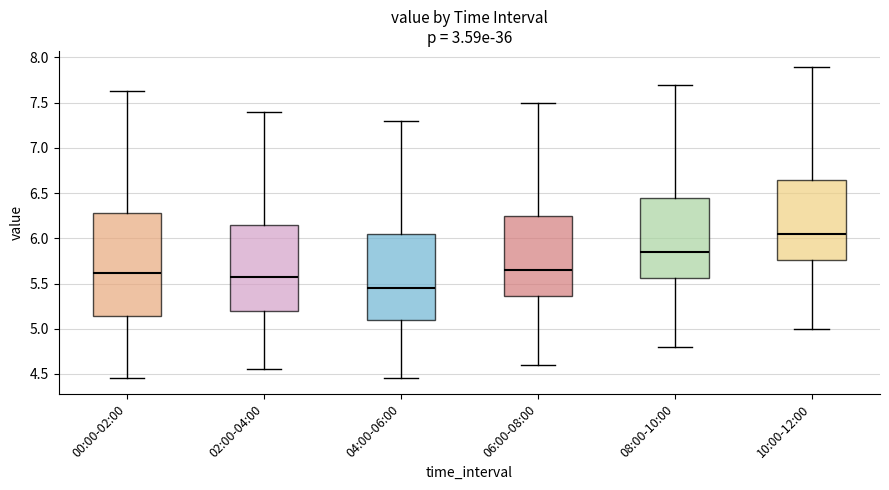

Where is the upper edge of the box for 00:00-02:00 on the y-axis? The values are not printed on the chart, so give them approximately, as read against the axis.

6.30